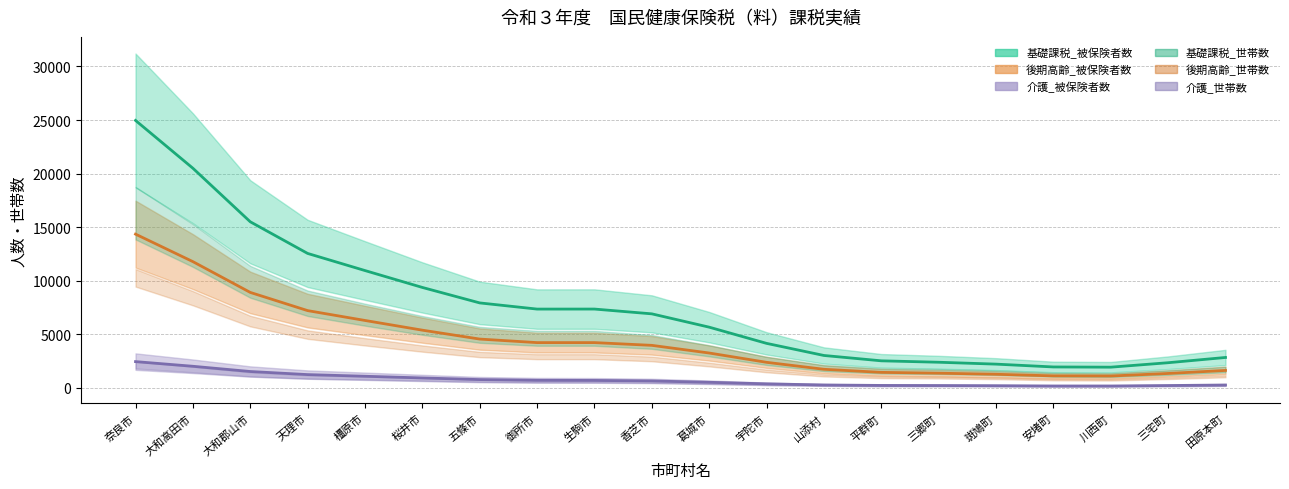

Which series changed the most between 桜井市 and 三宅町?

基礎課税_被保険者数